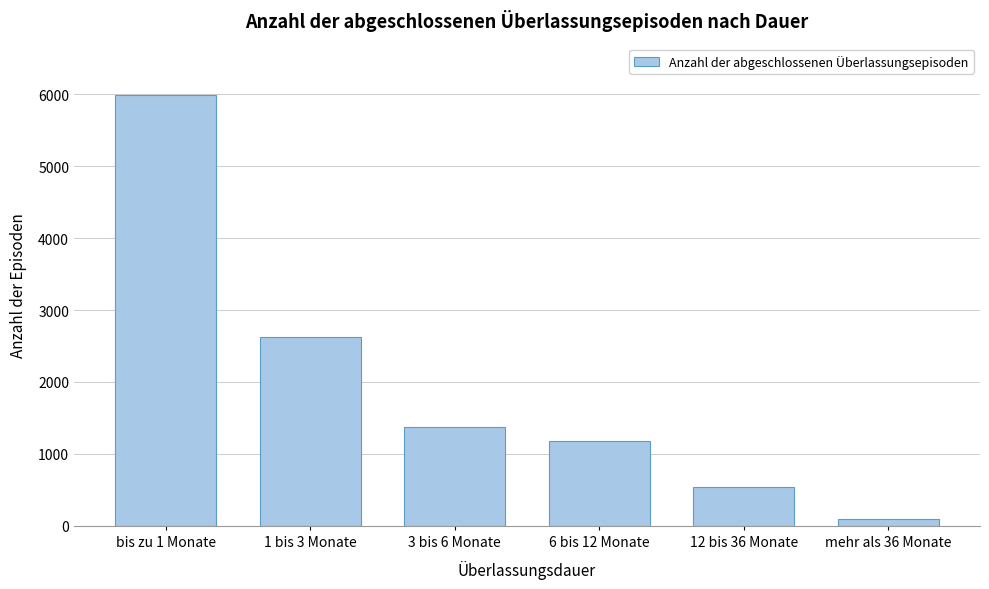

Reading right to left, list all the values displayed in this chart.

mehr als 36 Monate=94	12 bis 36 Monate=543	6 bis 12 Monate=1183	3 bis 6 Monate=1367	1 bis 3 Monate=2627	bis zu 1 Monate=5984